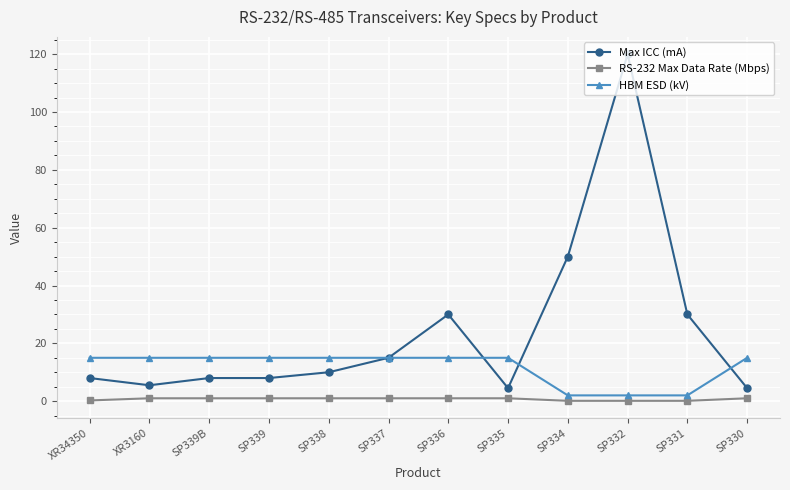

Where is Max ICC (mA) nearest to the value 62?

SP334